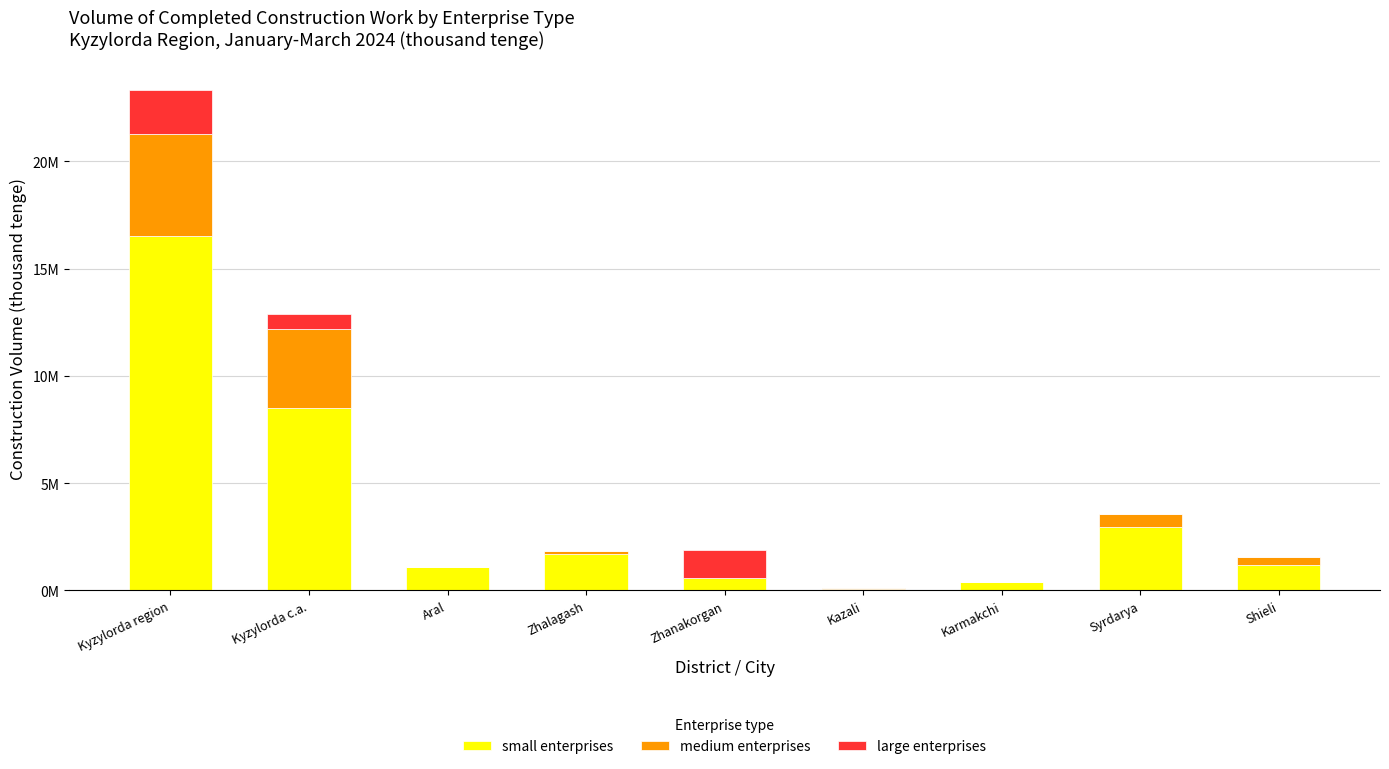

Between Aral and Zhalagash, which series saw the biggest shift?

small enterprises